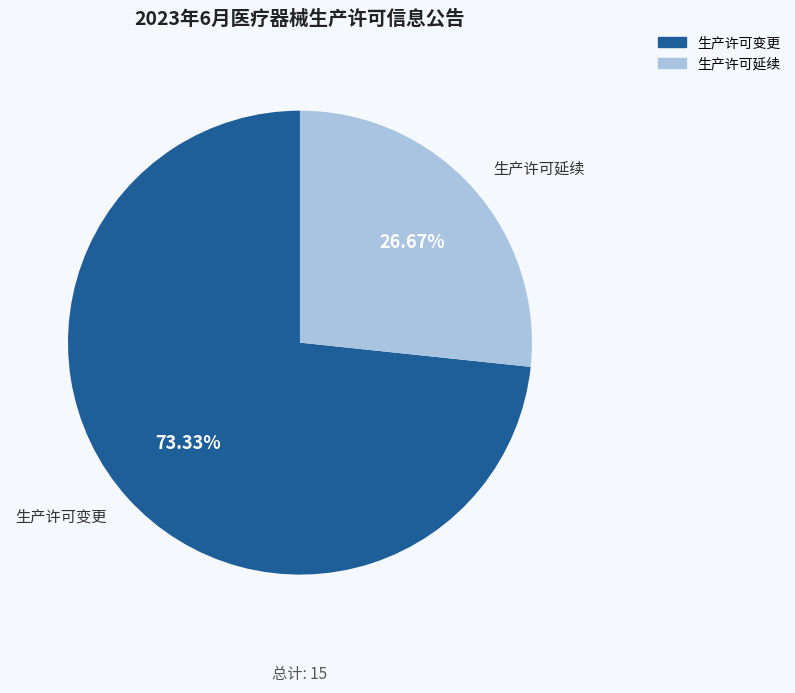

Rank the categories by value from highest to lowest.

生产许可变更, 生产许可延续